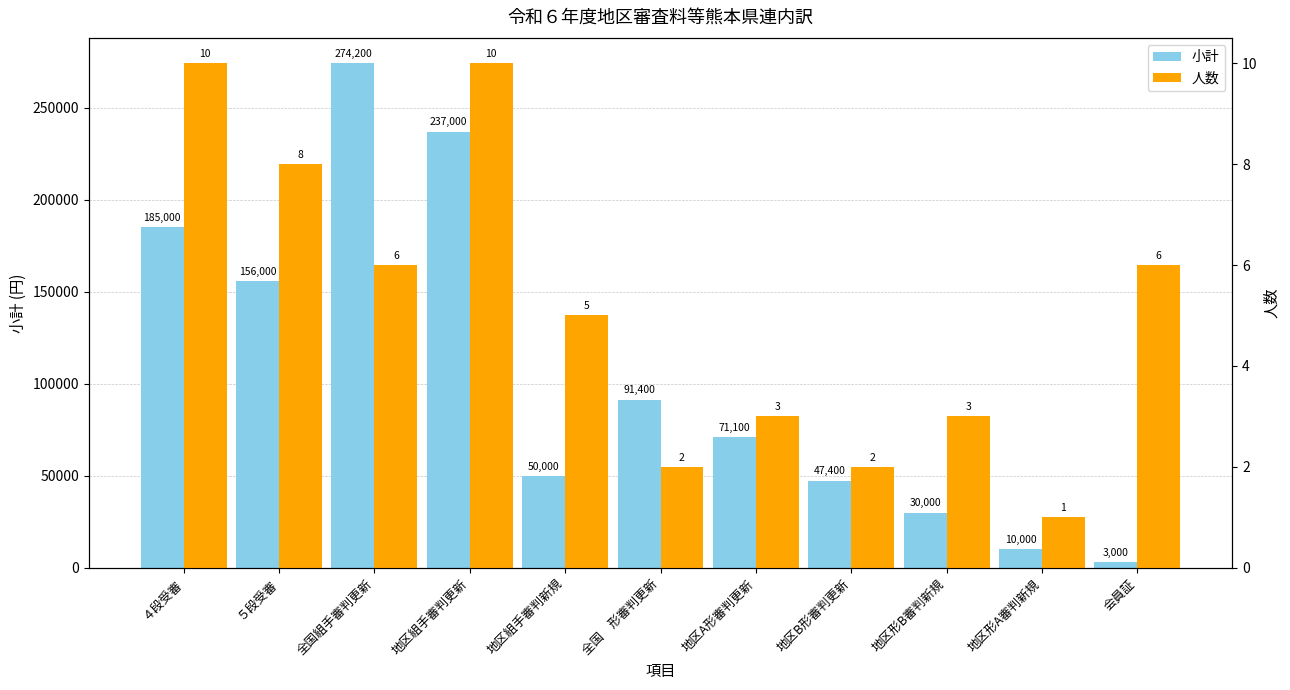

Which series changed the most between ４段受審 and 地区形B審判新規?

小計